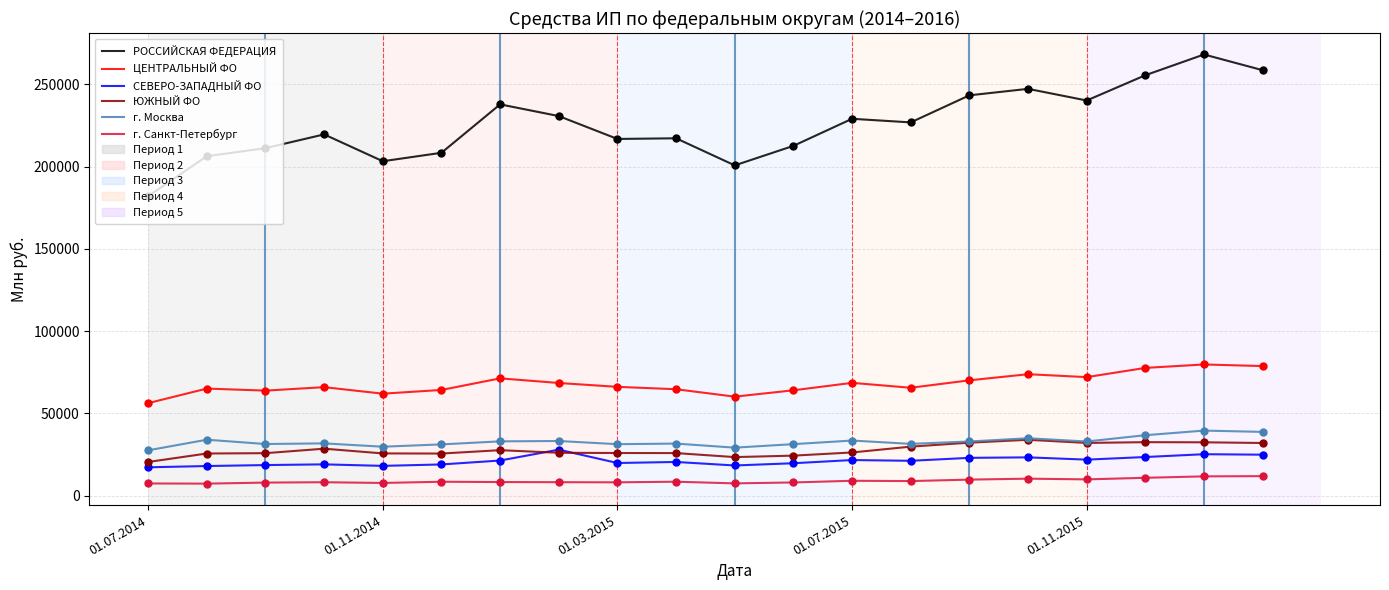

Which series has the widest spread of values?

РОССИЙСКАЯ ФЕДЕРАЦИЯ